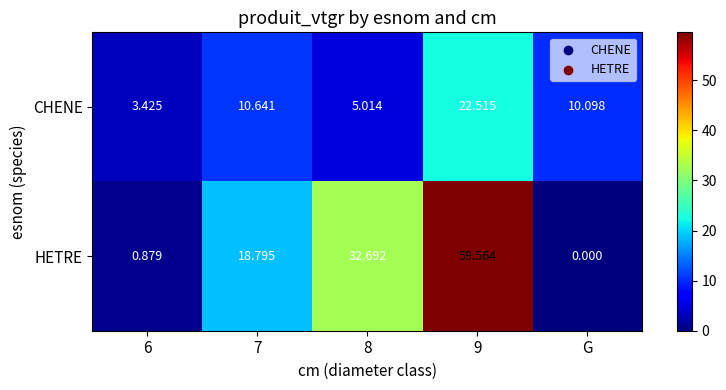

Rank the series by their average value, from highest to lowest.

HETRE, CHENE